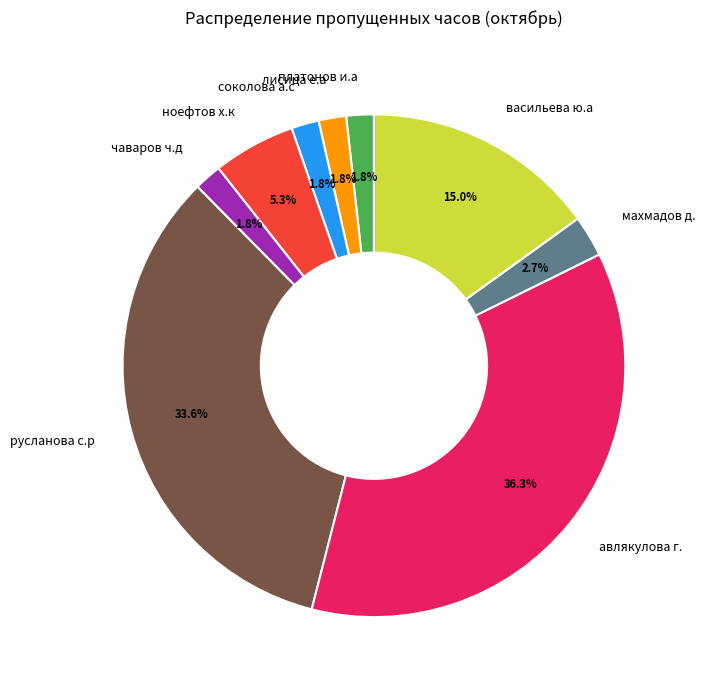

Is it true that махмадов д. is 3% of the pie?

True